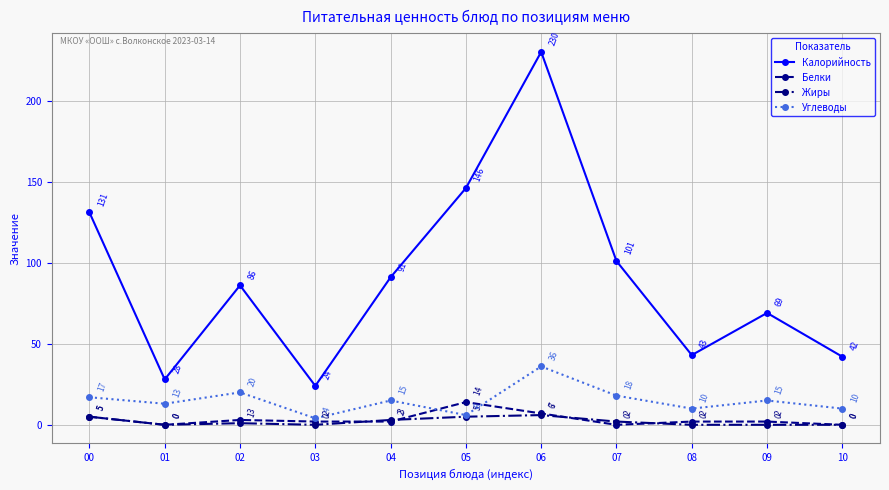

Where does the Калорийность series first go above 86?

00